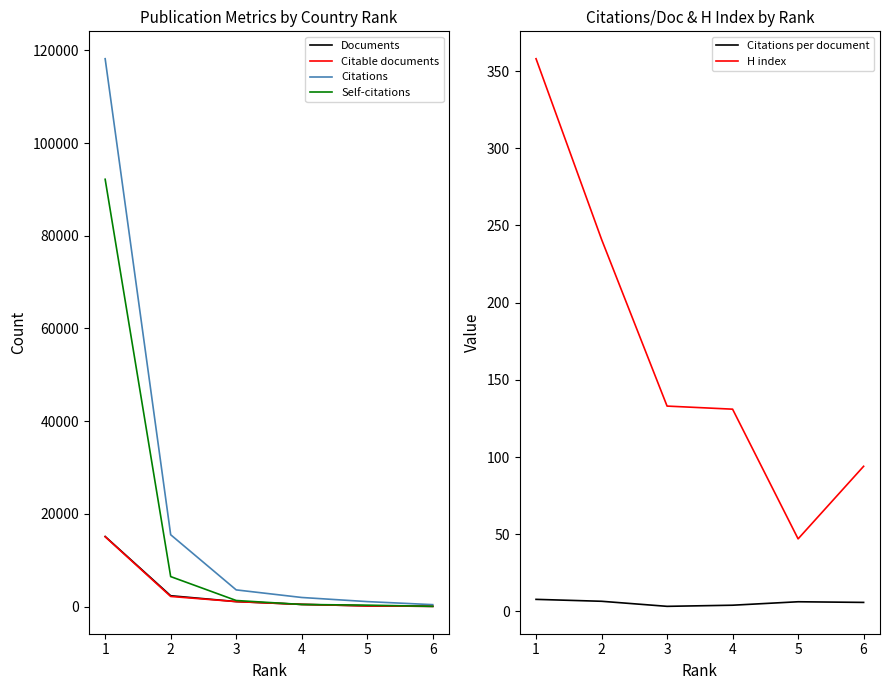

Between which two adjacent categories do H index and Citable documents first intersect?

5 and 6